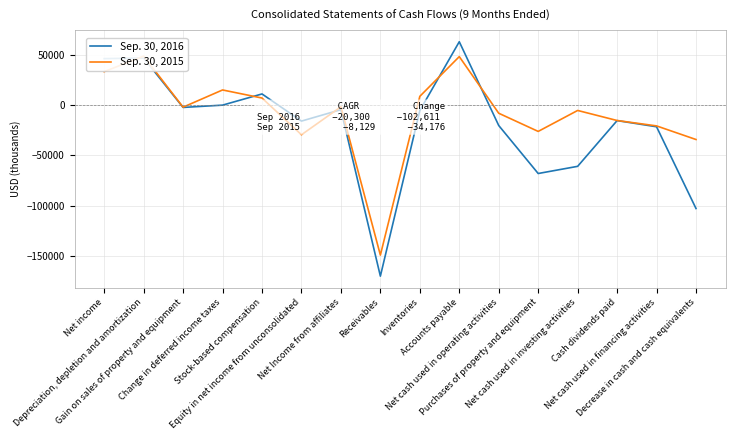

True or false: Sep. 30, 2016 has a value of -2226 at Net Income from affiliates.

False